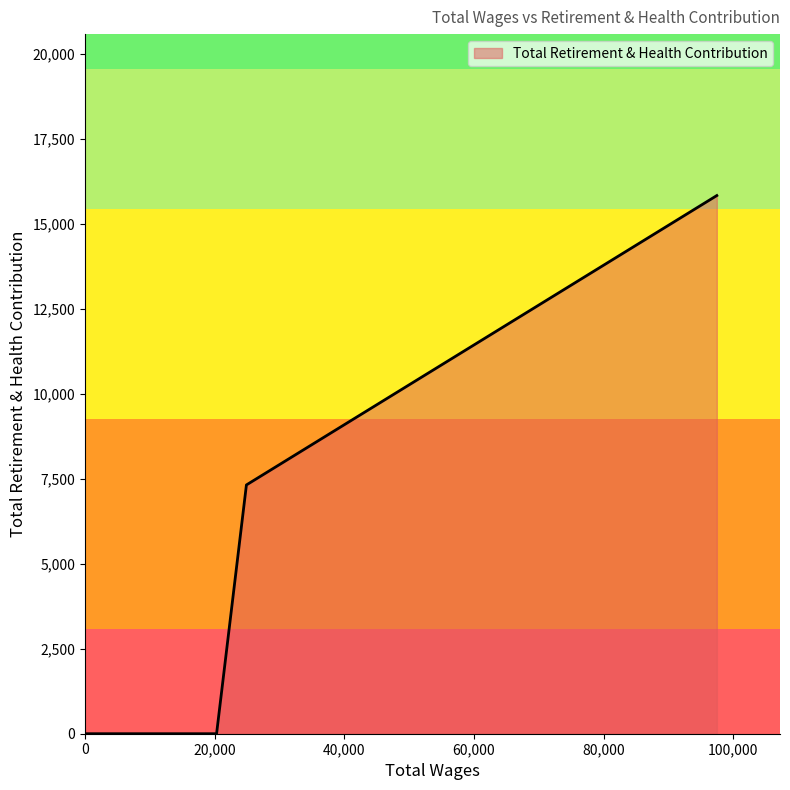

What is the sum of all values?

23142